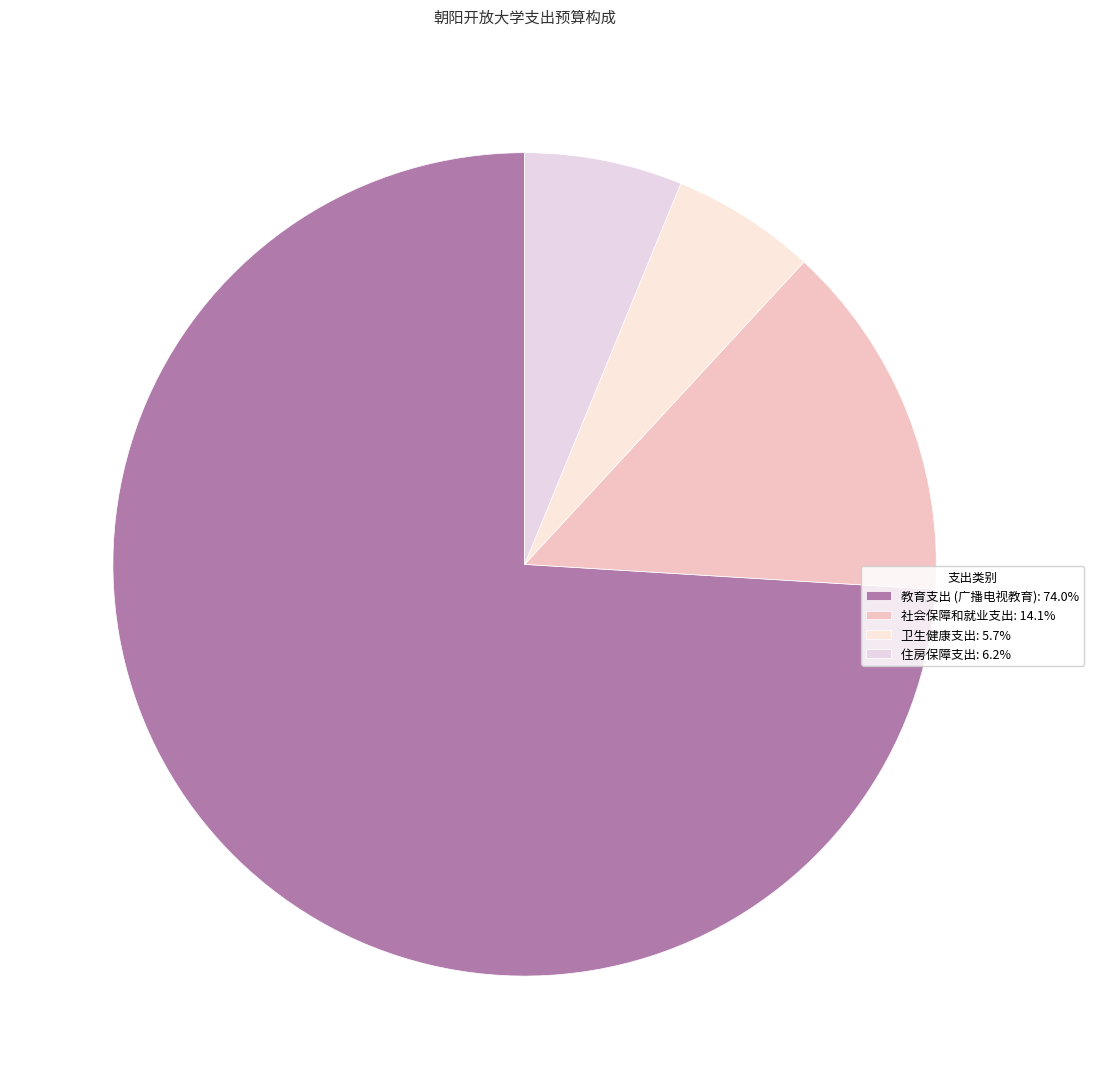

How many slices are in this pie chart?

4